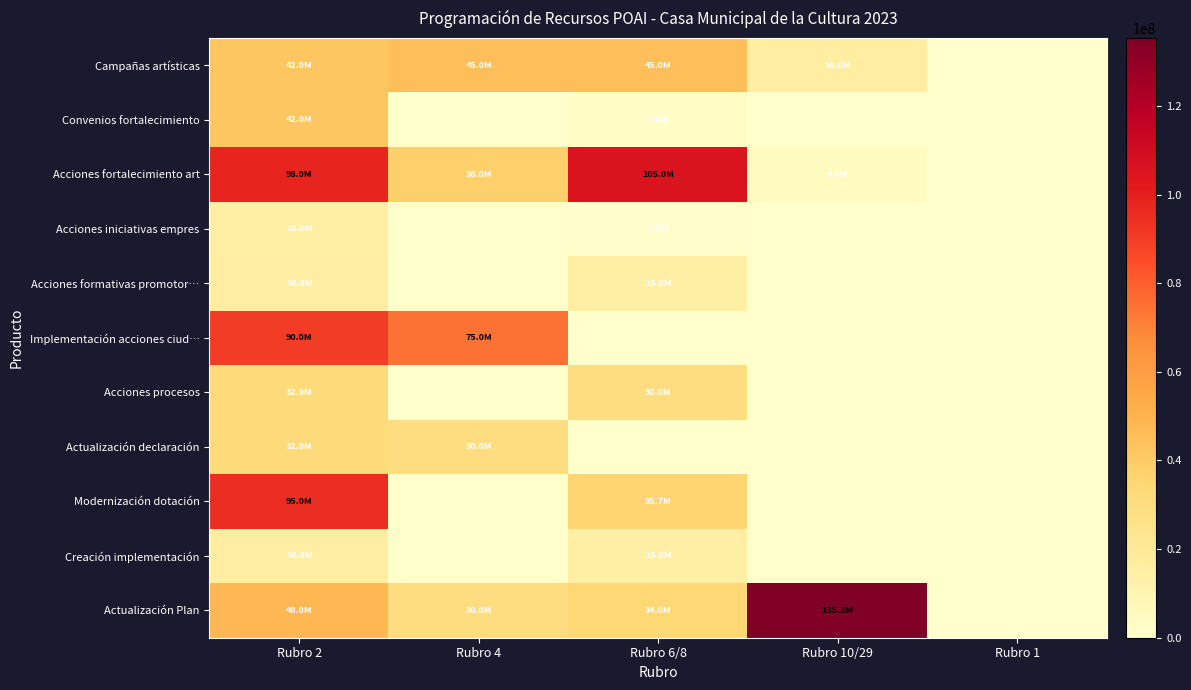

What is the greatest value displayed?

135334200